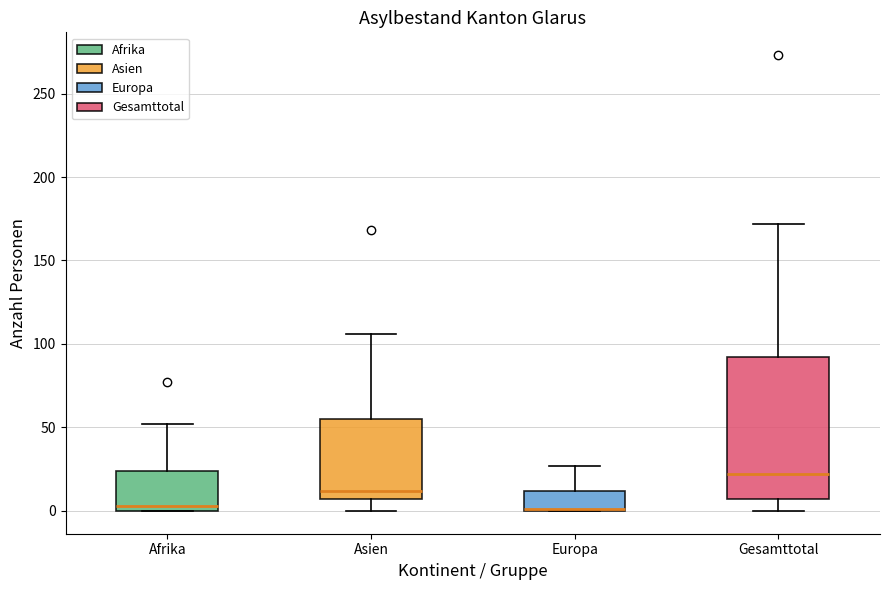

Reading left to right, read every box against the y-axis: the position of its median line, the range the box covers, and the ends of its whiskers. The values are not printed on the chart, so give them approximately, as read against the axis.

Afrika: median 5, box 0 to 25, whiskers 0 to 50
Asien: median 10, box 5 to 55, whiskers 0 to 105
Europa: median 0 (drawn on the box's lower edge), box 0 to 10, whiskers 0 to 25
Gesamttotal: median 20, box 5 to 90, whiskers 0 to 170